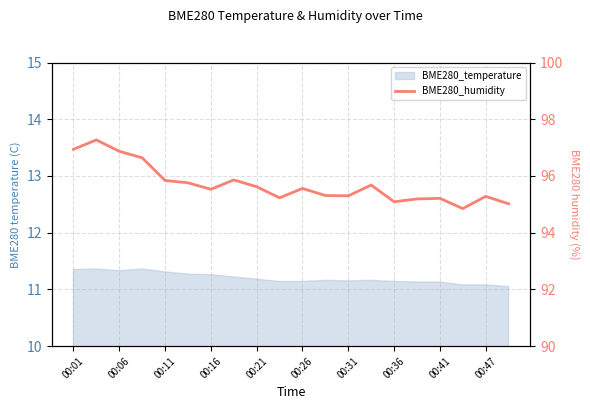

Read the value at 00:47.

95.3